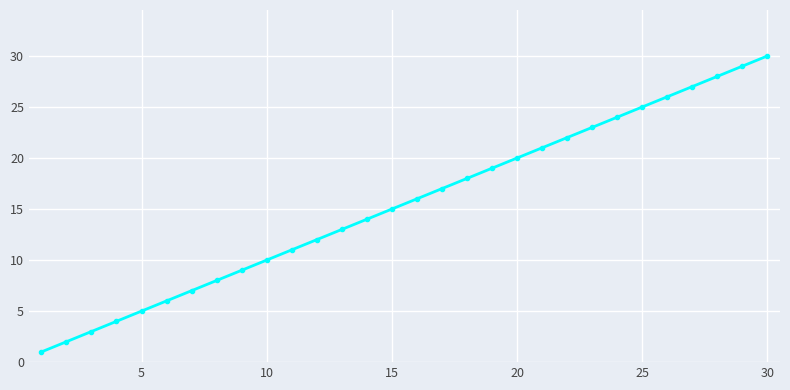

Does the chart have visible grid lines?

Yes